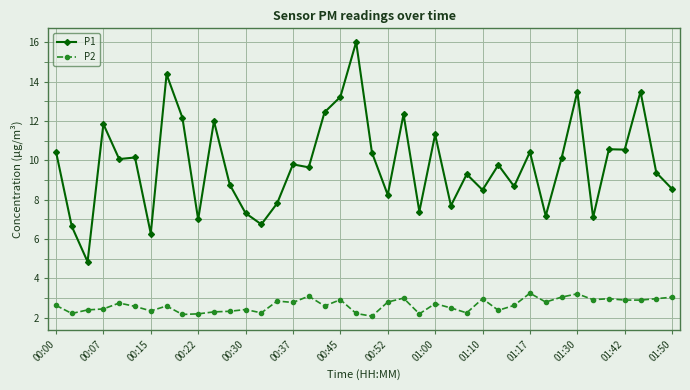

What is the sum of all P2 values?

105.7